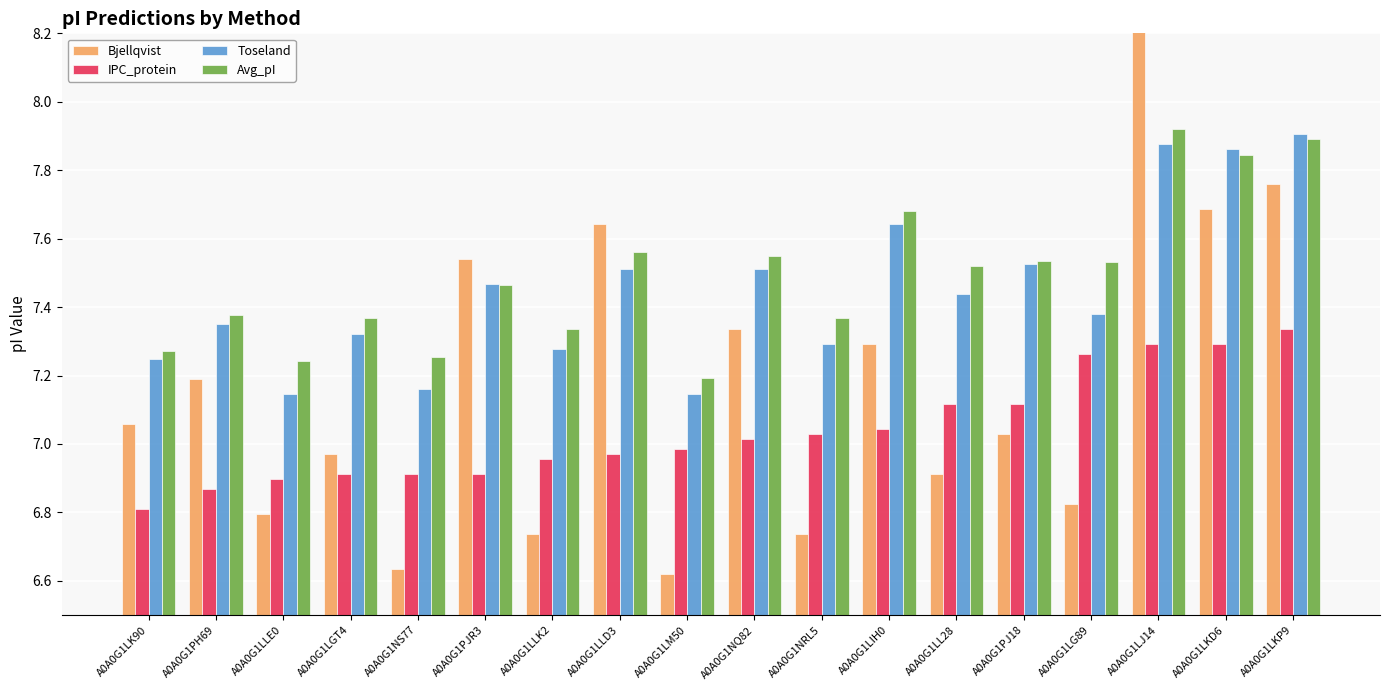

Count the Toseland values in the range 7 to 8.

18